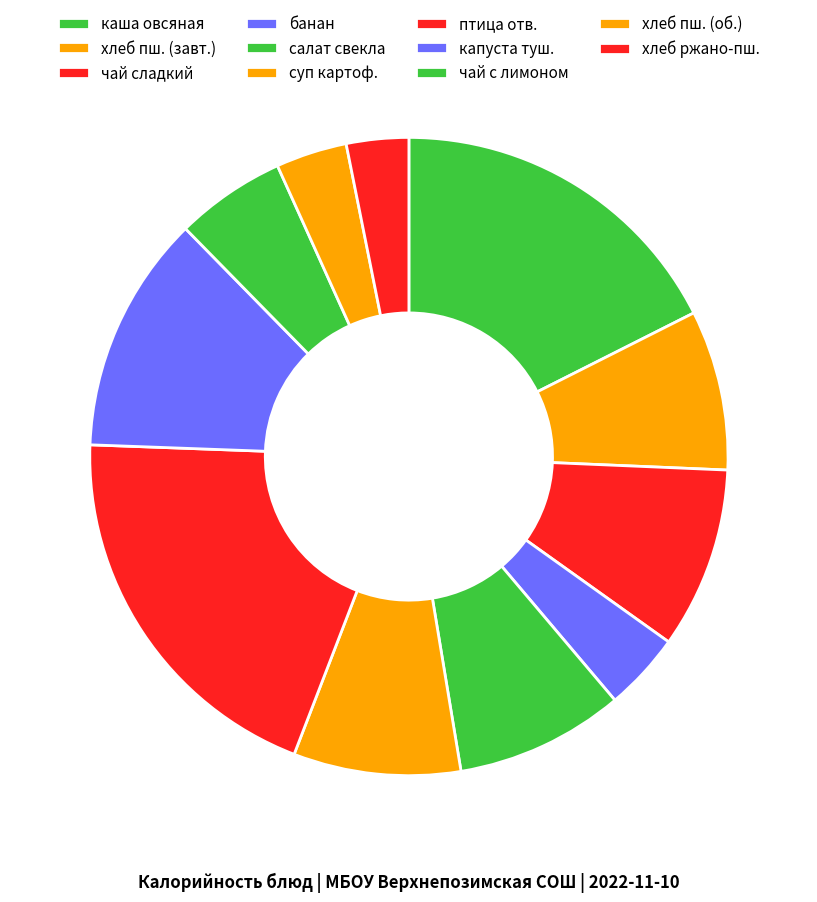

How many segments does this pie chart have?

11